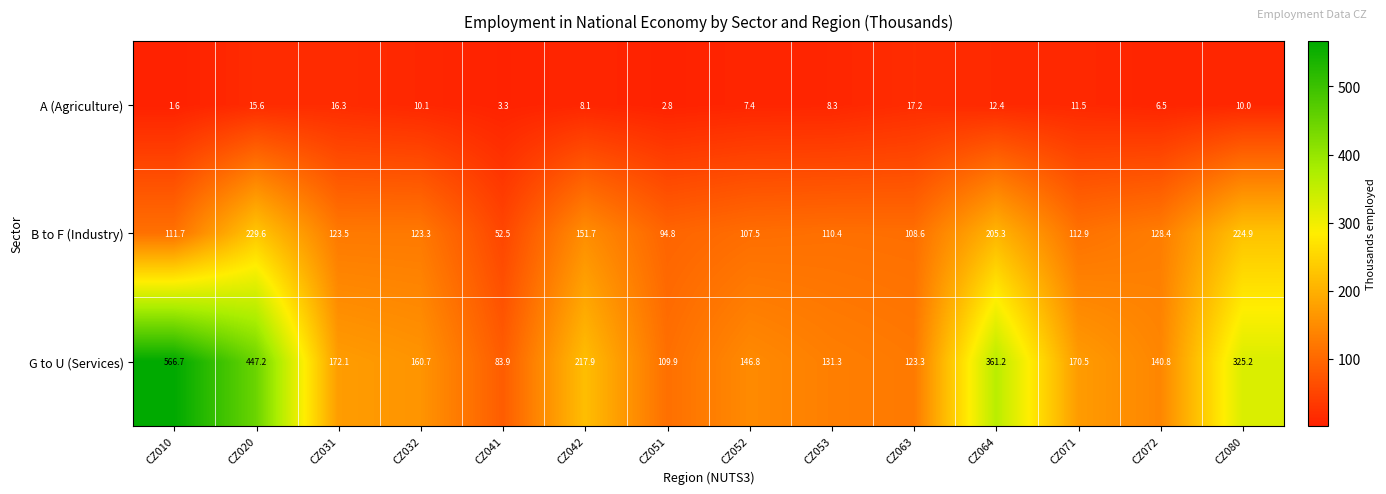

What is the minimum value shown in the chart?

1.6